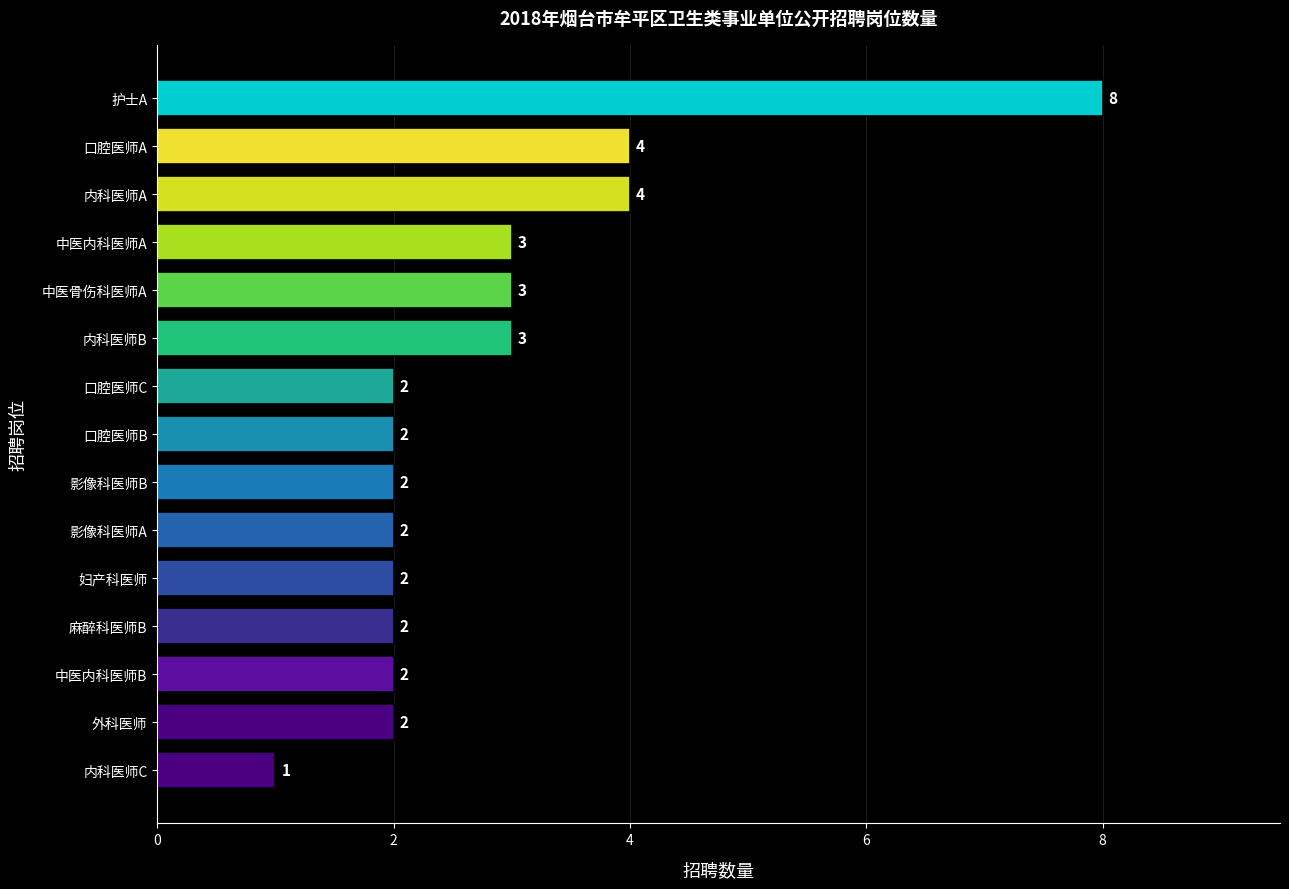

What is the difference between the second highest and minimum values?

3